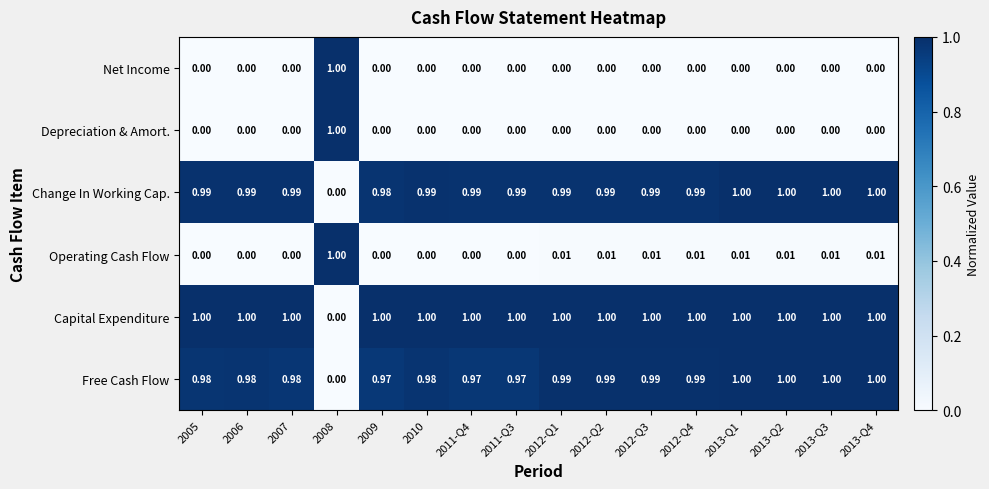

Which series has the largest total across all categories?

Capital Expenditure